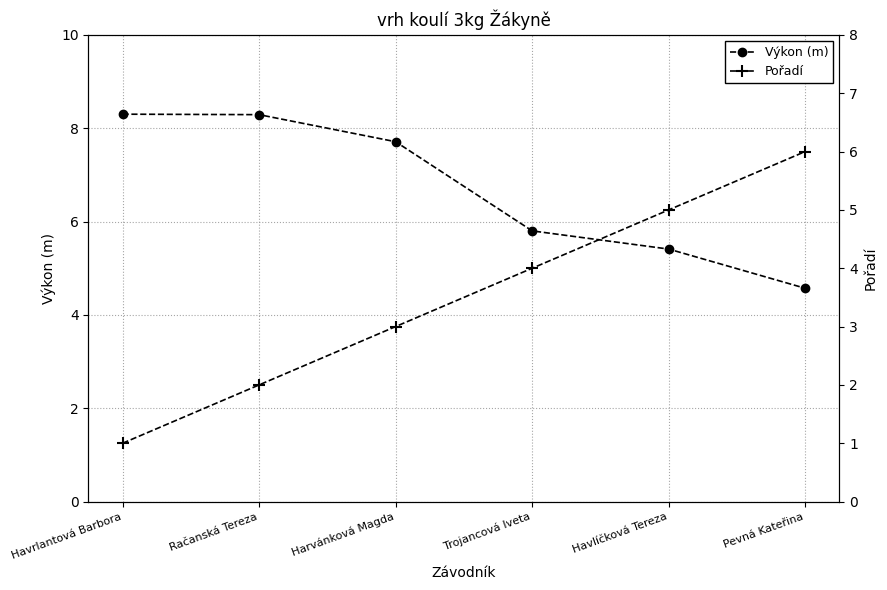

What is the value of the Pořadí point at the 5th from the left?

5.0